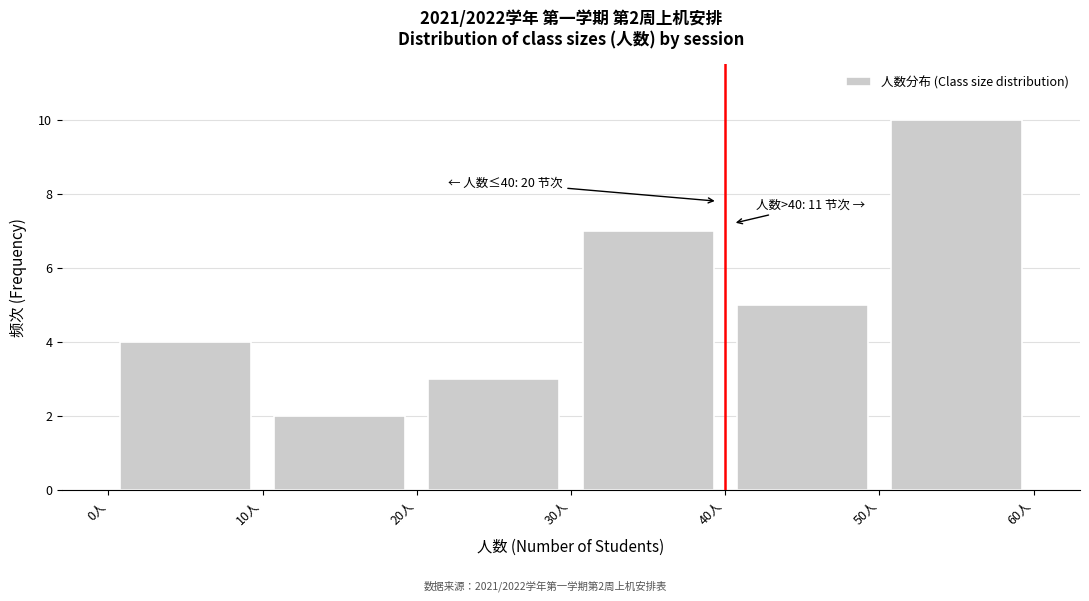

Which range on the x-axis has the tallest bar?

50 to 60